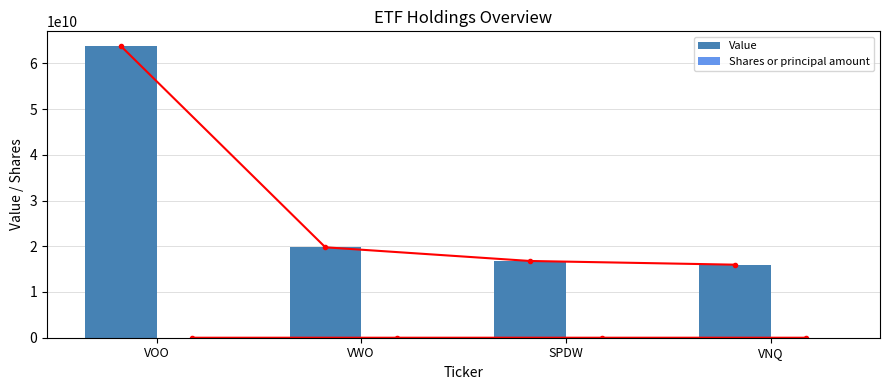

What is the label of the 2nd bar from the right?

SPDW